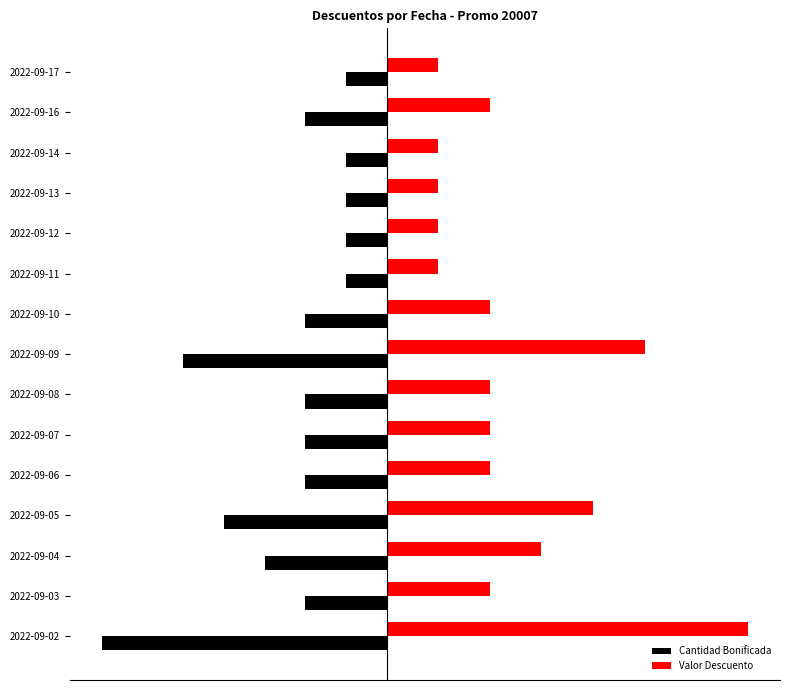

How many bars are there in each group?

2